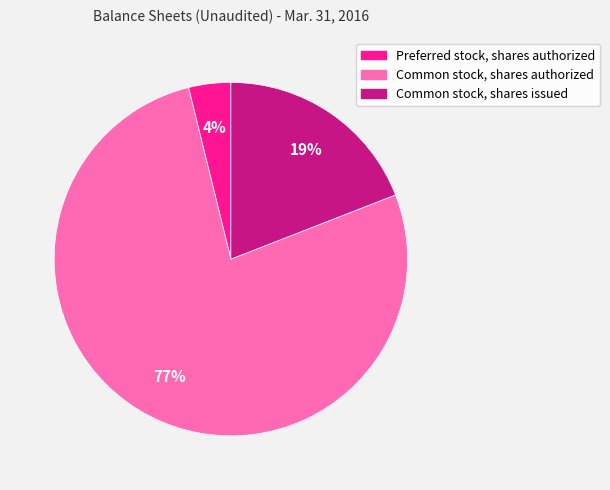

Which has a higher value, Common stock, shares authorized or Preferred stock, shares authorized?

Common stock, shares authorized